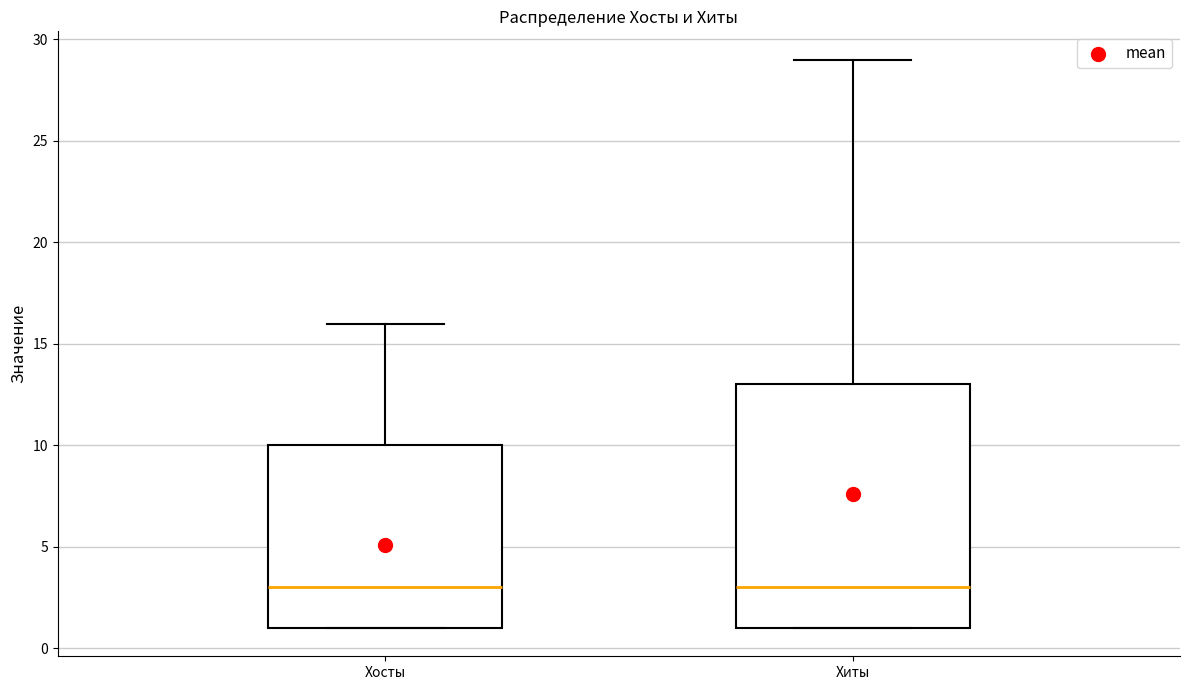

Reading left to right, transcribe this box plot: for each box, give where its median line is, the range the box spans, and where its two whiskers end, as read against the y-axis. The values are not printed on the chart, so give them approximately, as read against the axis.

Хосты: median 3, box 1 to 10, whiskers 1 to 16
Хиты: median 3, box 1 to 13, whiskers 1 to 29